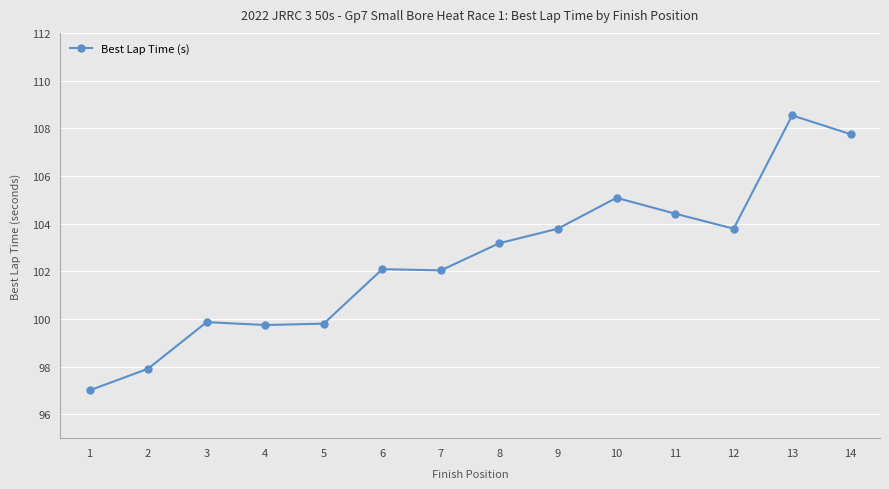

Which category has the highest value across all series?

13